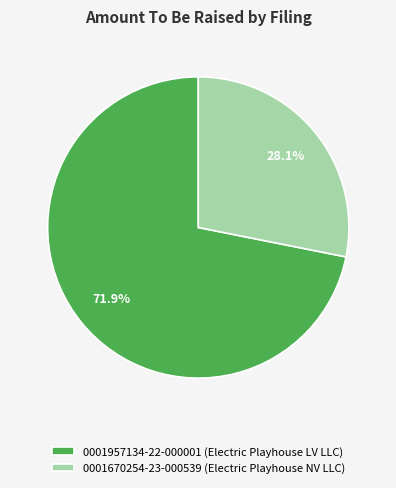

Rank the categories by value from highest to lowest.

0001957134-22-000001 (Electric Playhouse LV LLC), 0001670254-23-000539 (Electric Playhouse NV LLC)